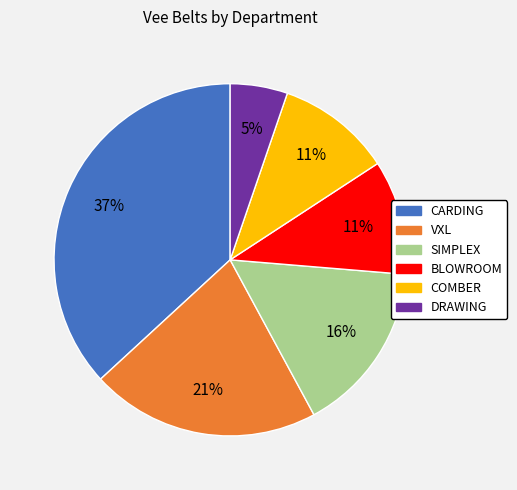

Which slice is the smallest?

DRAWING